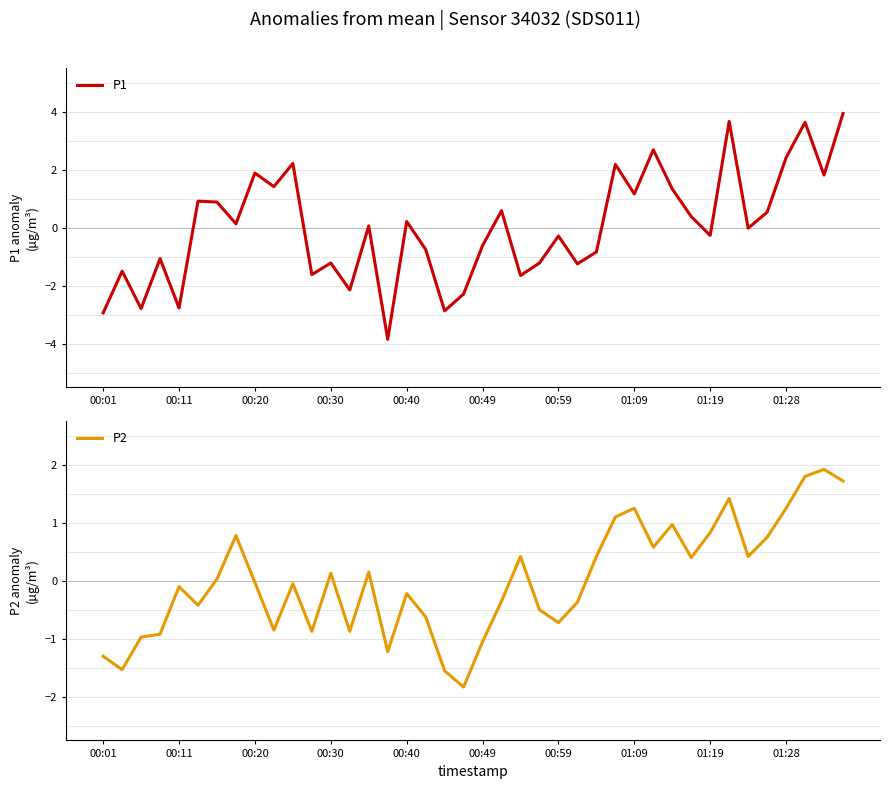

How many lines are shown in the chart?

2